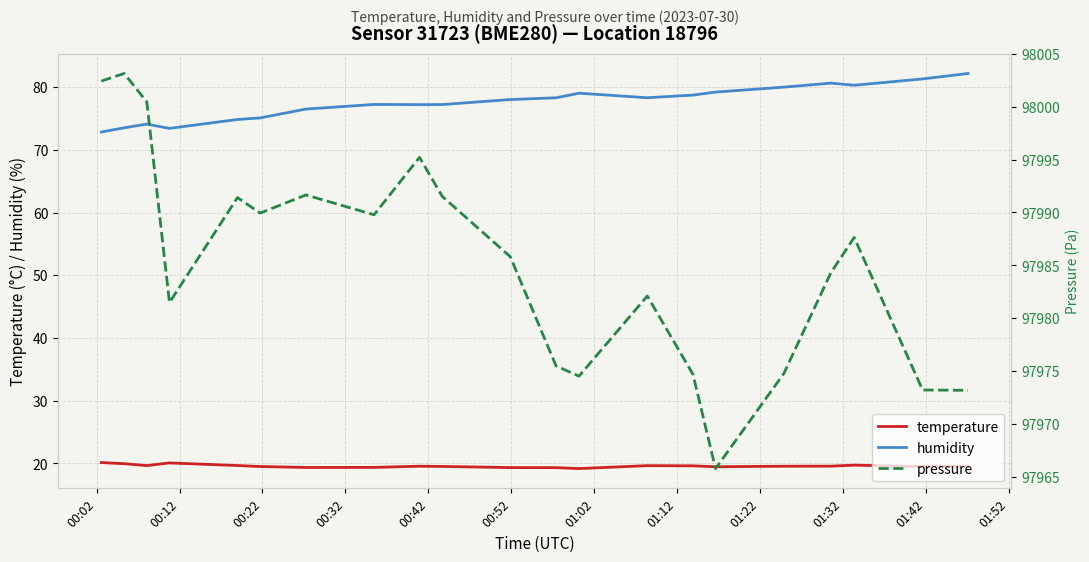

True or false: temperature and humidity intersect in this chart.

False